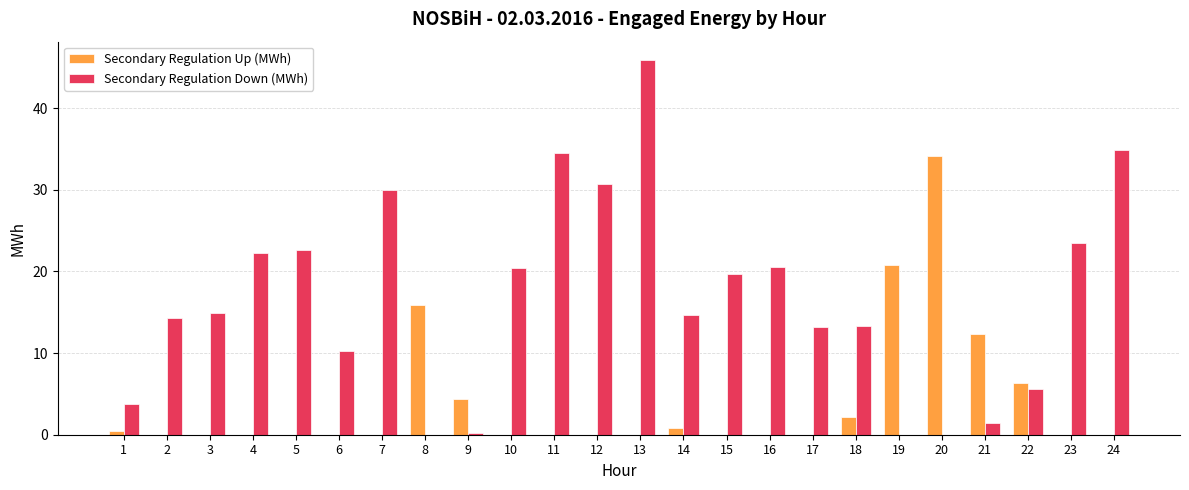

True or false: Secondary Regulation Up (MWh) has a value of -17.9 at 15.

False